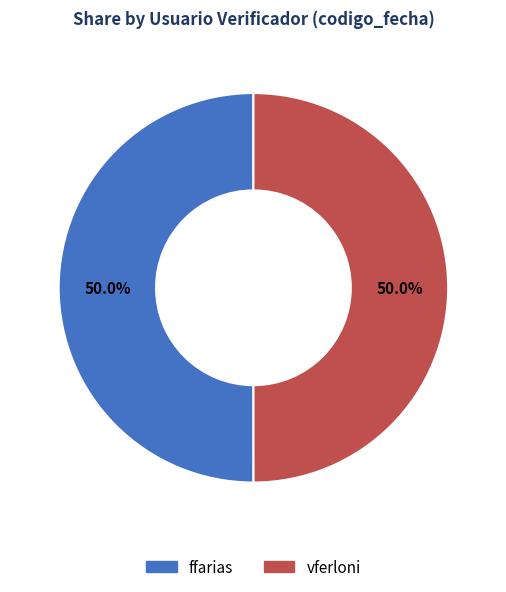

What percentage is the vferloni slice, to the nearest percent?

50%